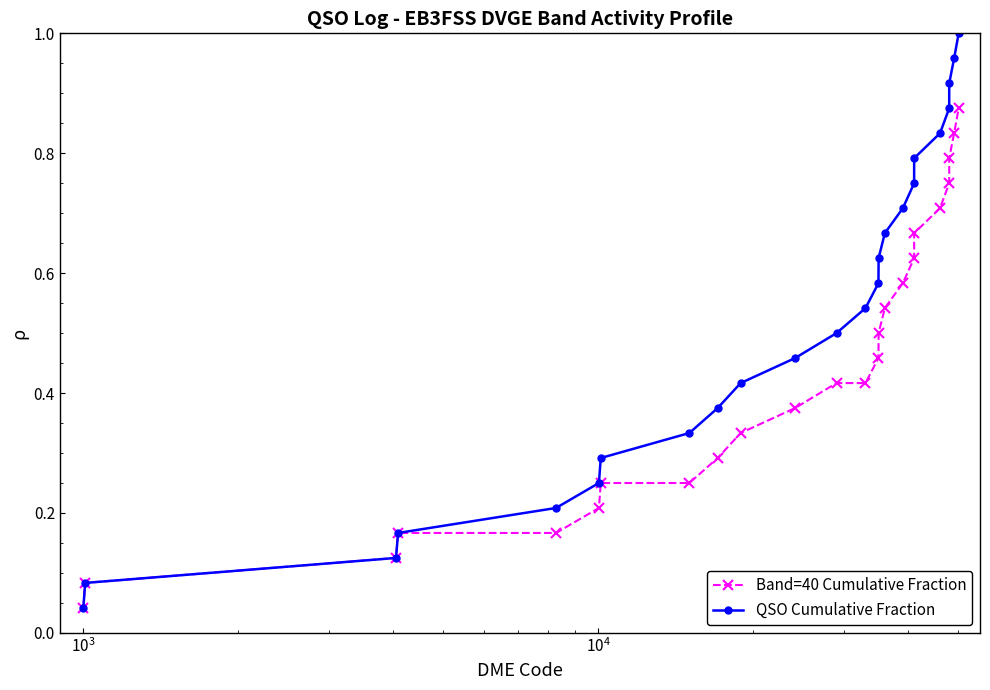

List the series in order of their peak value, lowest first.

Band=40 Cumulative Fraction, QSO Cumulative Fraction